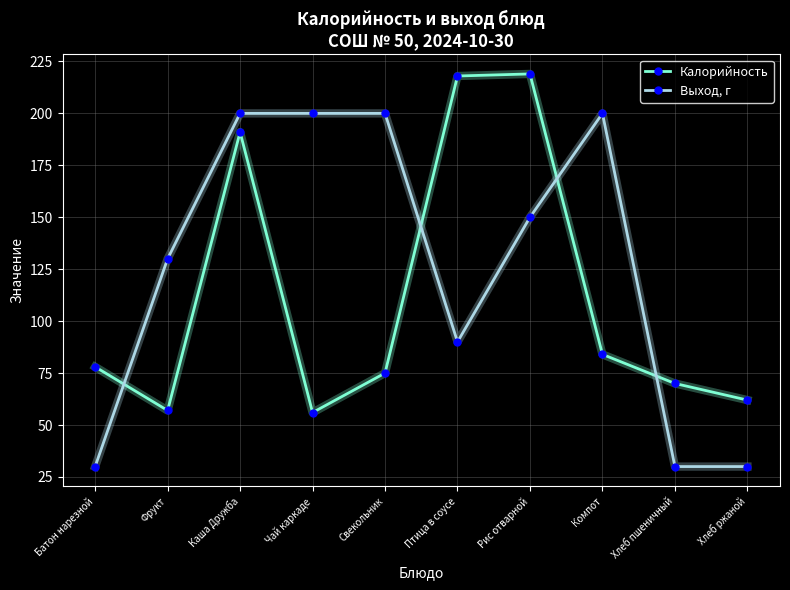

Between which two adjacent categories do Выход, г and Калорийность first intersect?

Батон нарезной and Фрукт